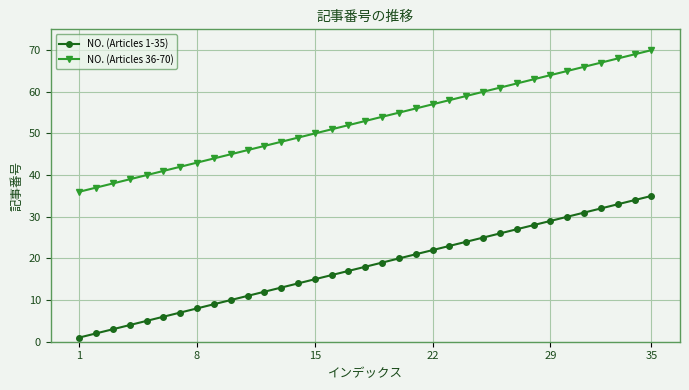

Which series has the largest total across all categories?

NO. (Articles 36-70)